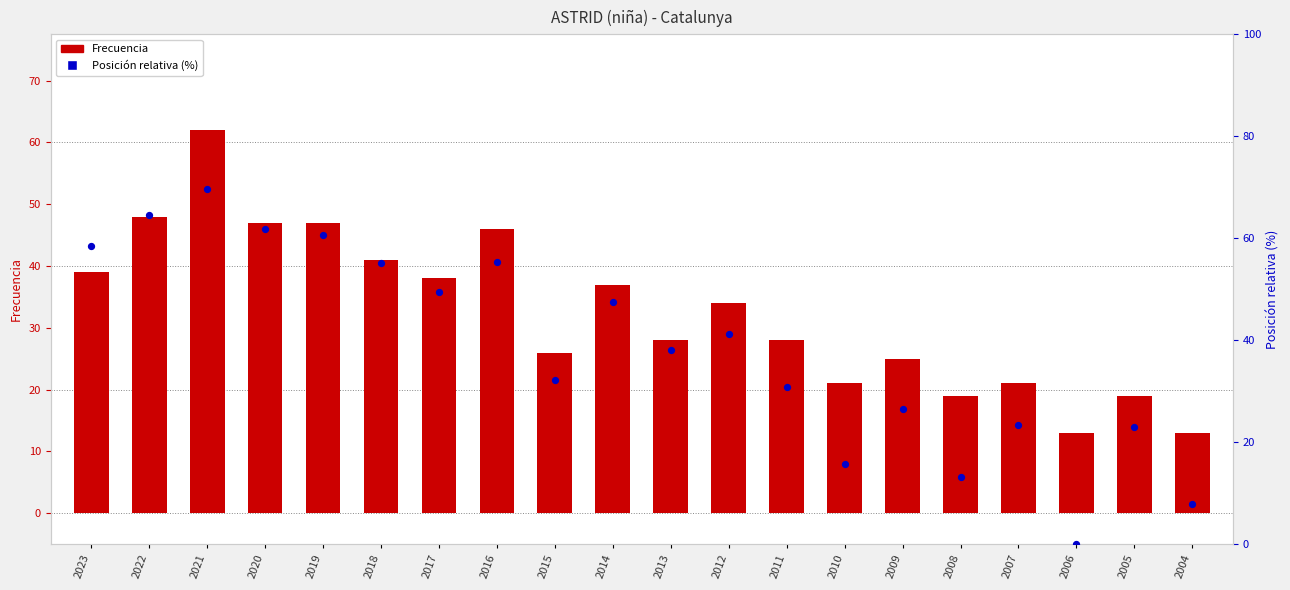

Is the value of Frecuencia at 2010 greater than the value of Posición (invertida %) at 2015?

No